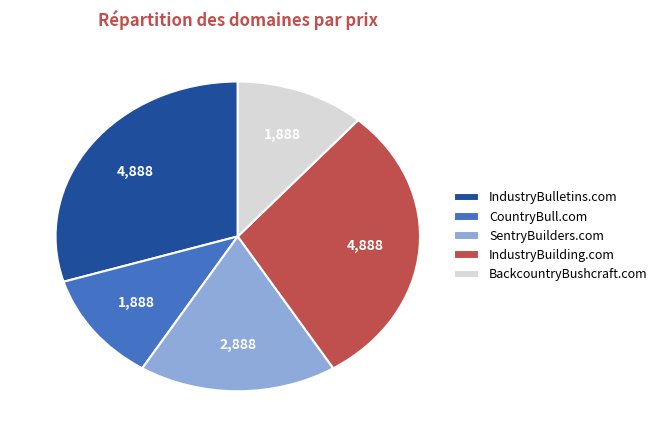

Count the number of slices in the pie.

5